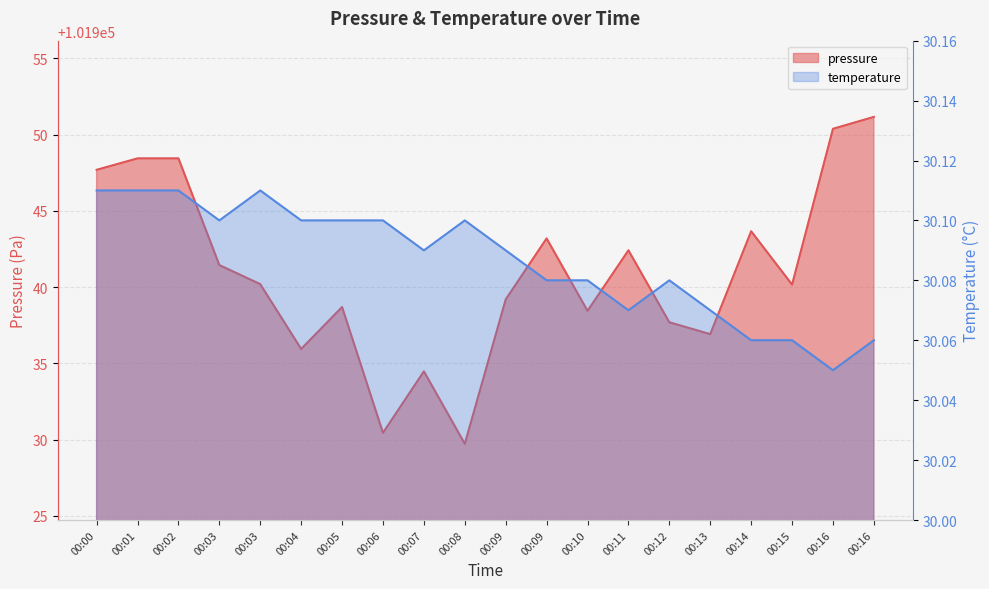

The pressure series shows 61016.1 at 00:00. True or false?

False